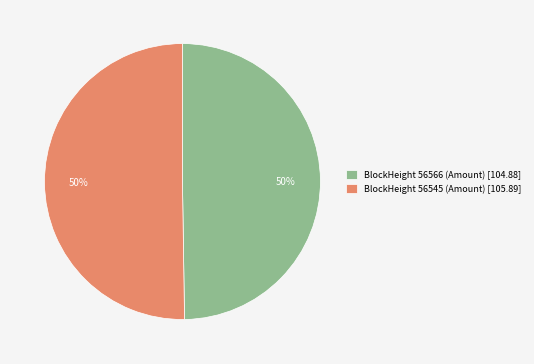

How many segments does this pie chart have?

2